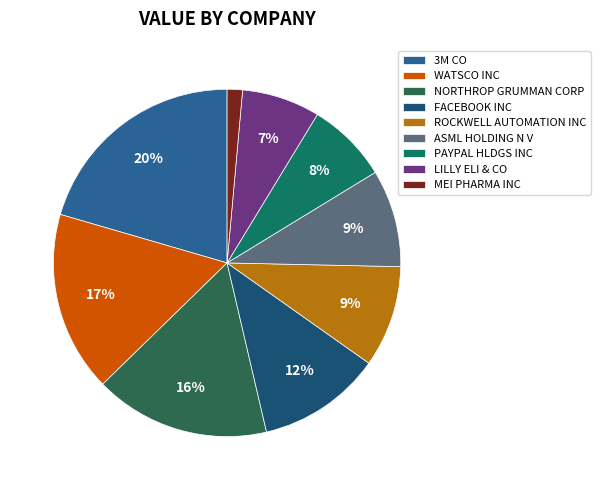

Rank the categories by value from lowest to highest.

MEI PHARMA INC, LILLY ELI & CO, PAYPAL HLDGS INC, ASML HOLDING N V, ROCKWELL AUTOMATION INC, FACEBOOK INC, NORTHROP GRUMMAN CORP, WATSCO INC, 3M CO